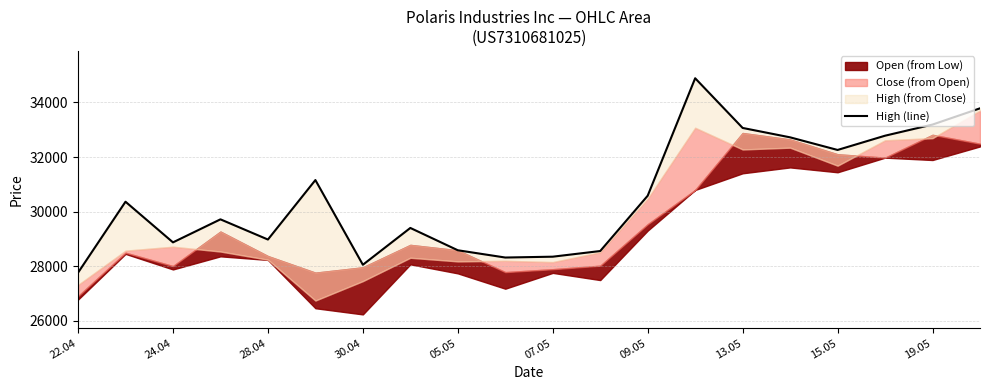

Reading left to right, extract all data points from this chart.

27767	30365	28877	29720	28981	31158	28057	29405	28588	28322	28353	28560	30585	34885	33066	32722	32260	32782	33190	33784